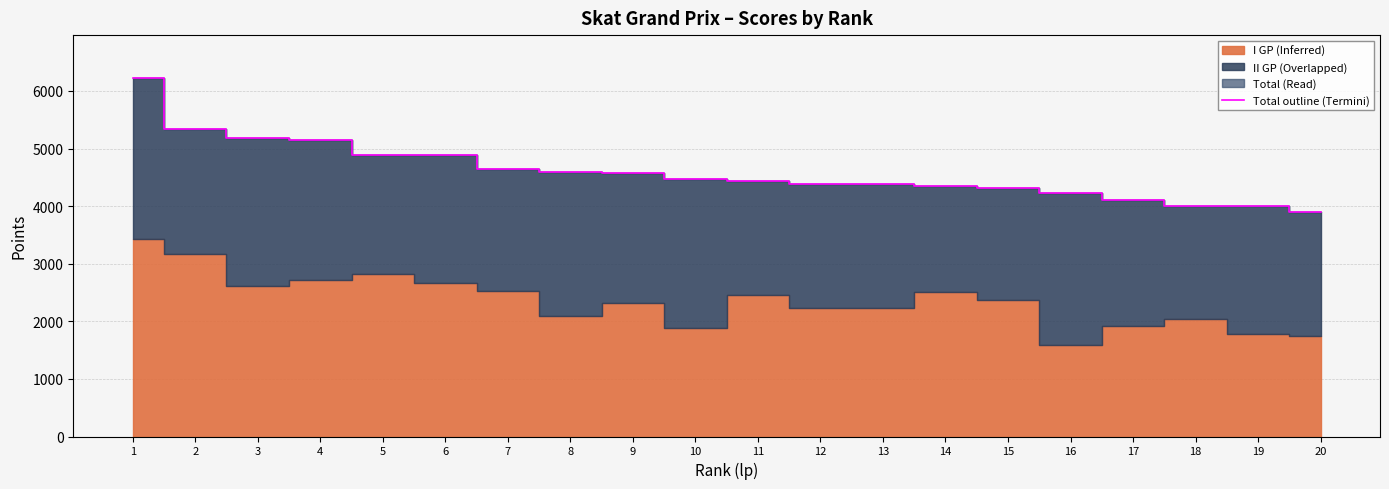

What is the difference between the maximum and minimum values?

2322